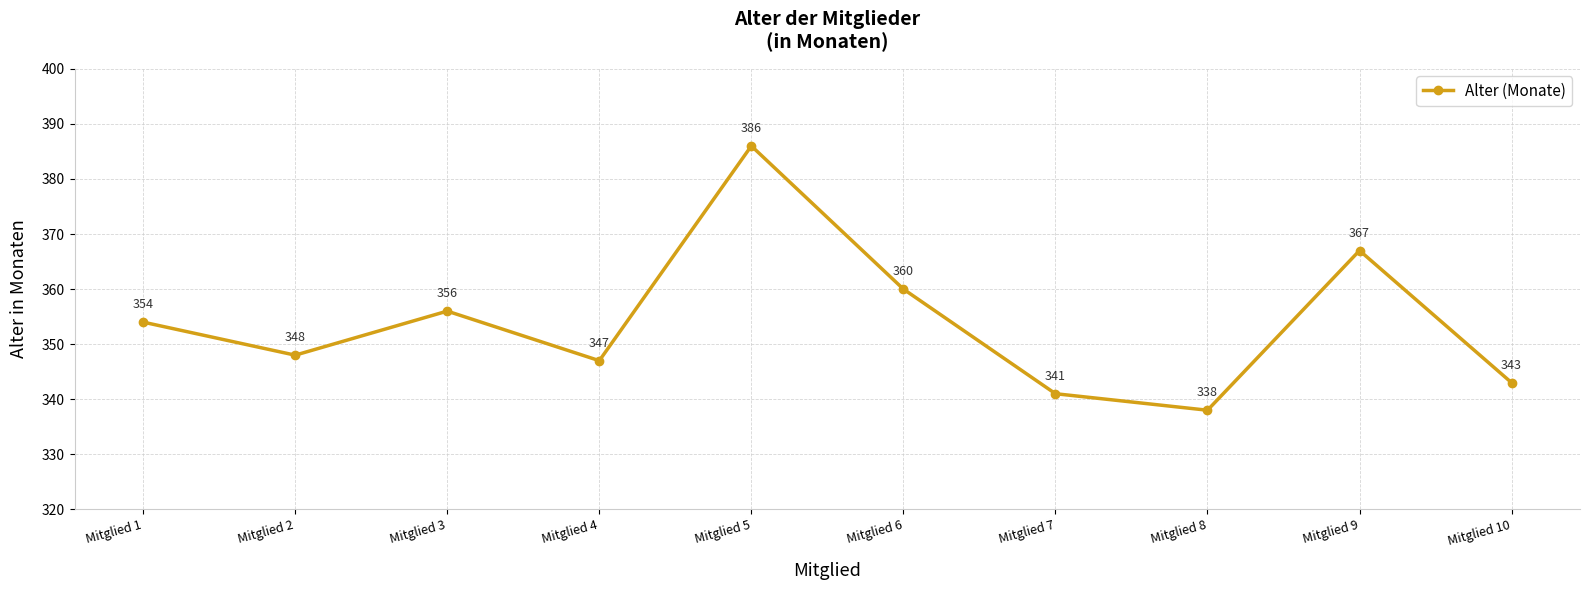

What is the approximate value at Mitglied 7?

341